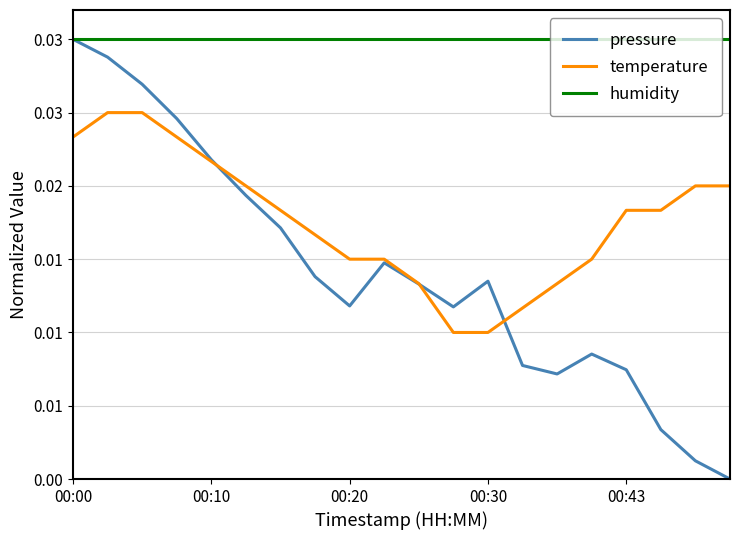

Is this an area chart (filled region under the line)?

No